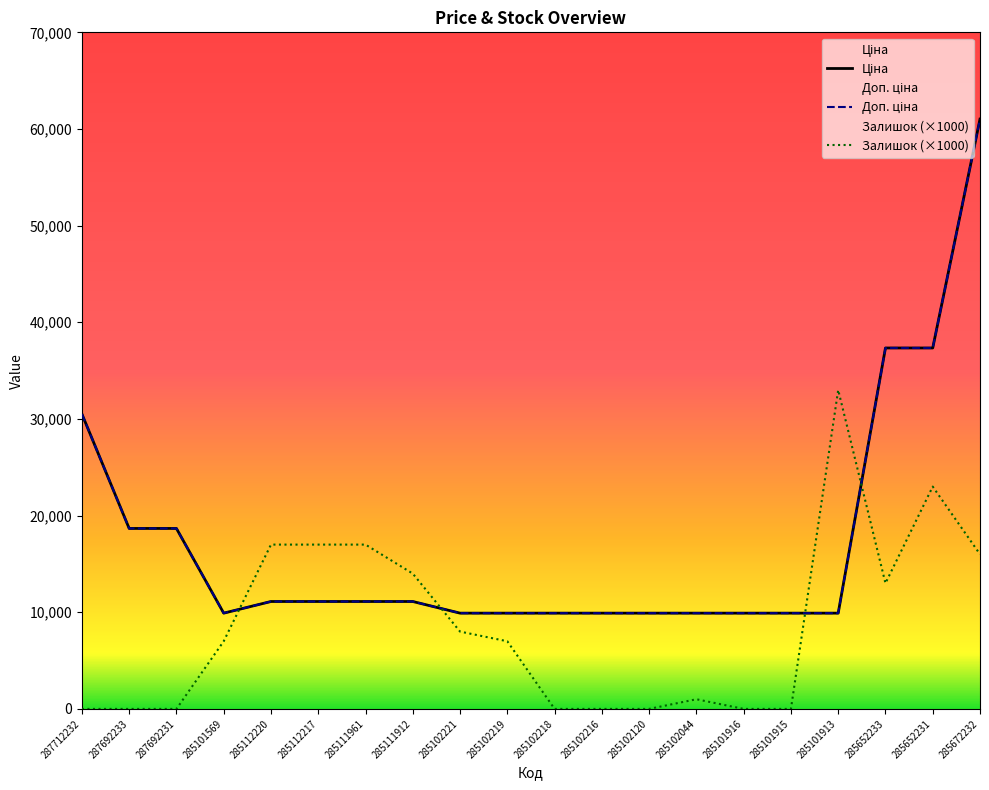

How many positive values does the Залишок (×1000) series have?

12